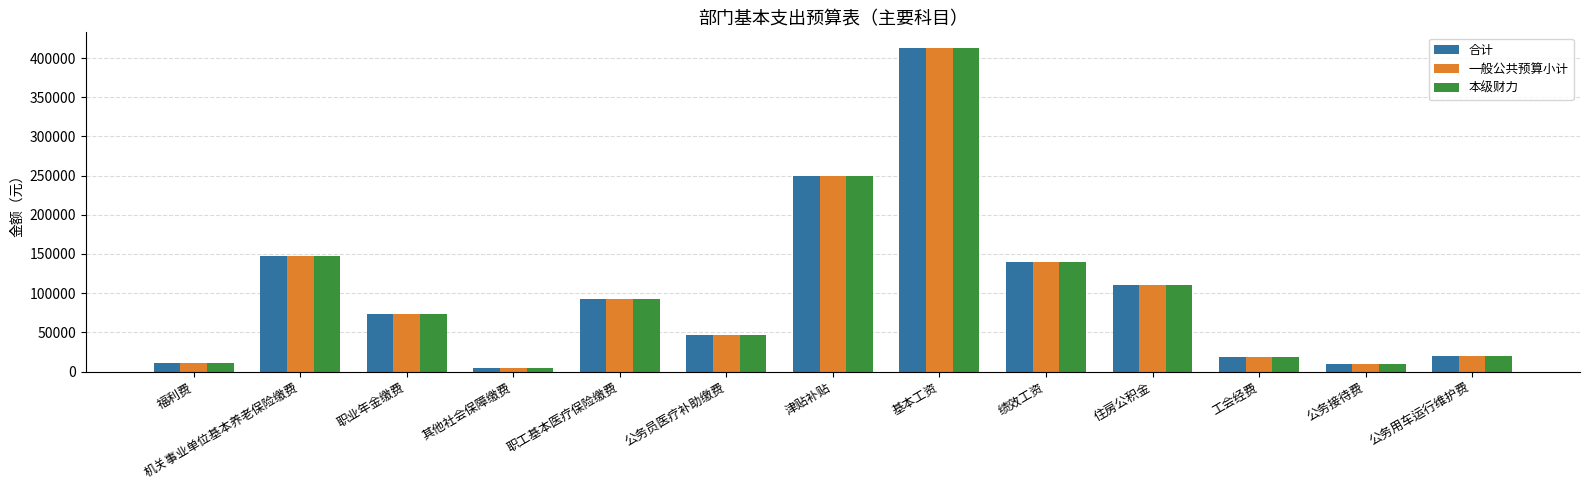

What is the label of the 8th bar from the right?

公务员医疗补助缴费